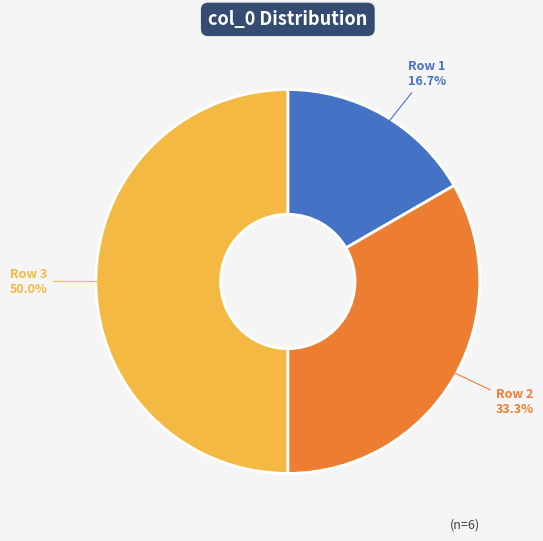

Which category has the smallest portion of the pie?

Row 1